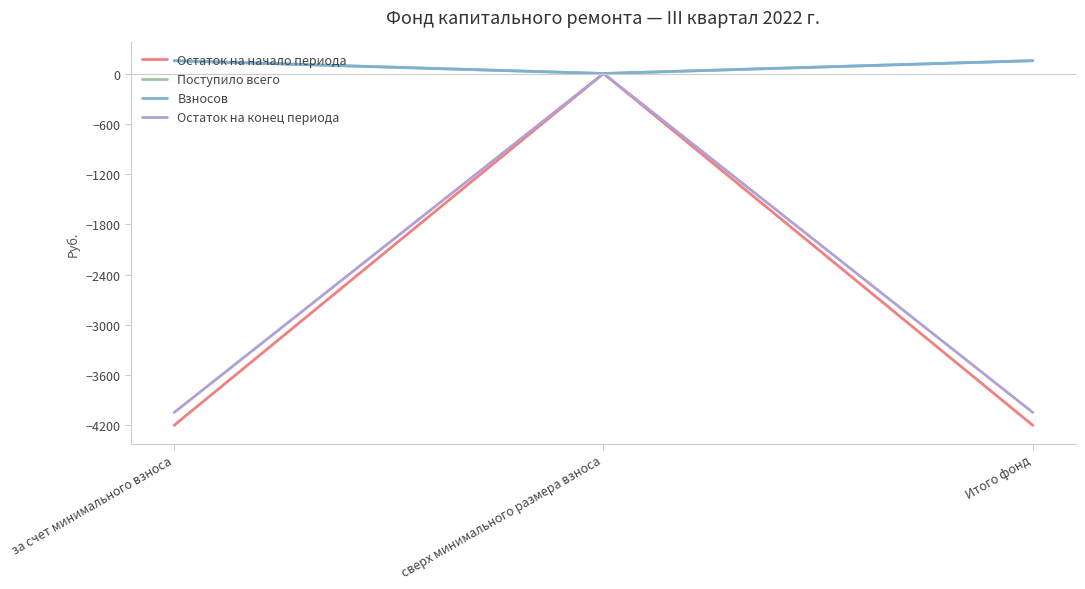

What is the minimum value shown in the chart?

-4198.6